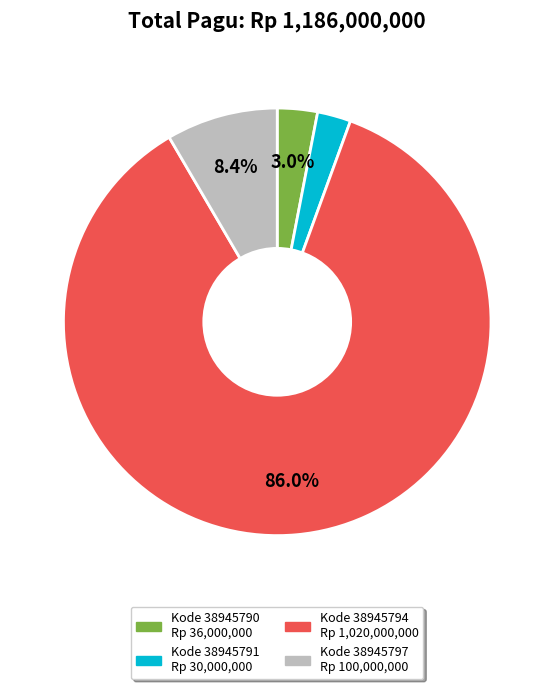

Is there any slice that represents more than half of the pie?

Yes